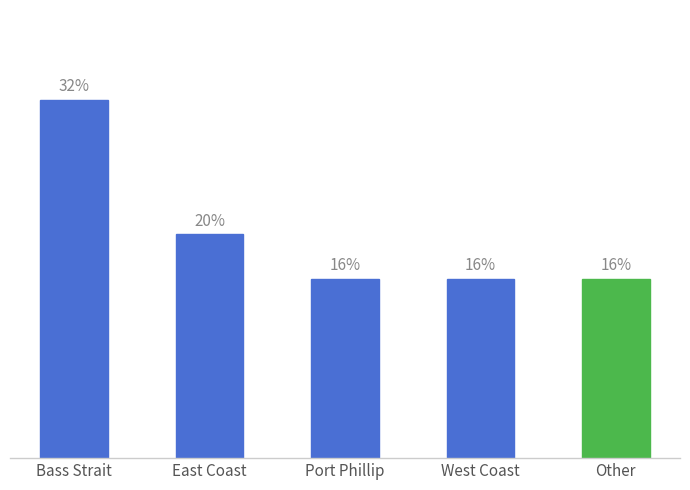

Does the chart contain any negative values?

No